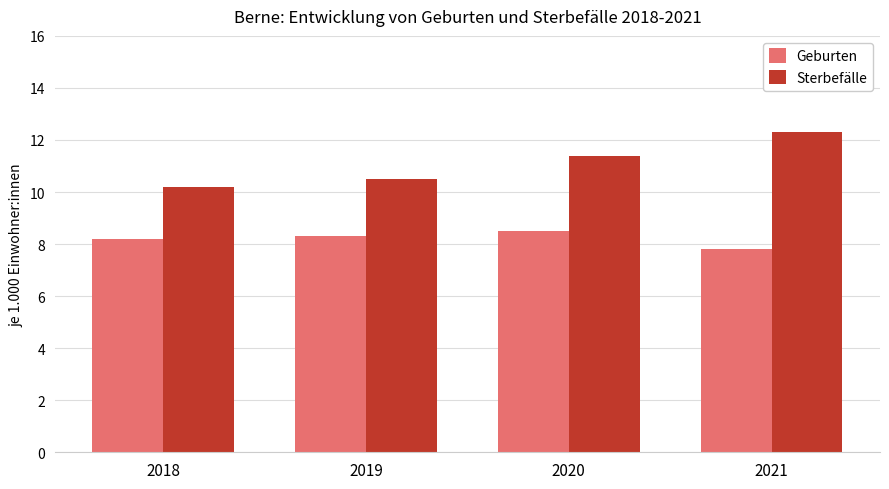

What is the total value across all series at 2019?

18.8